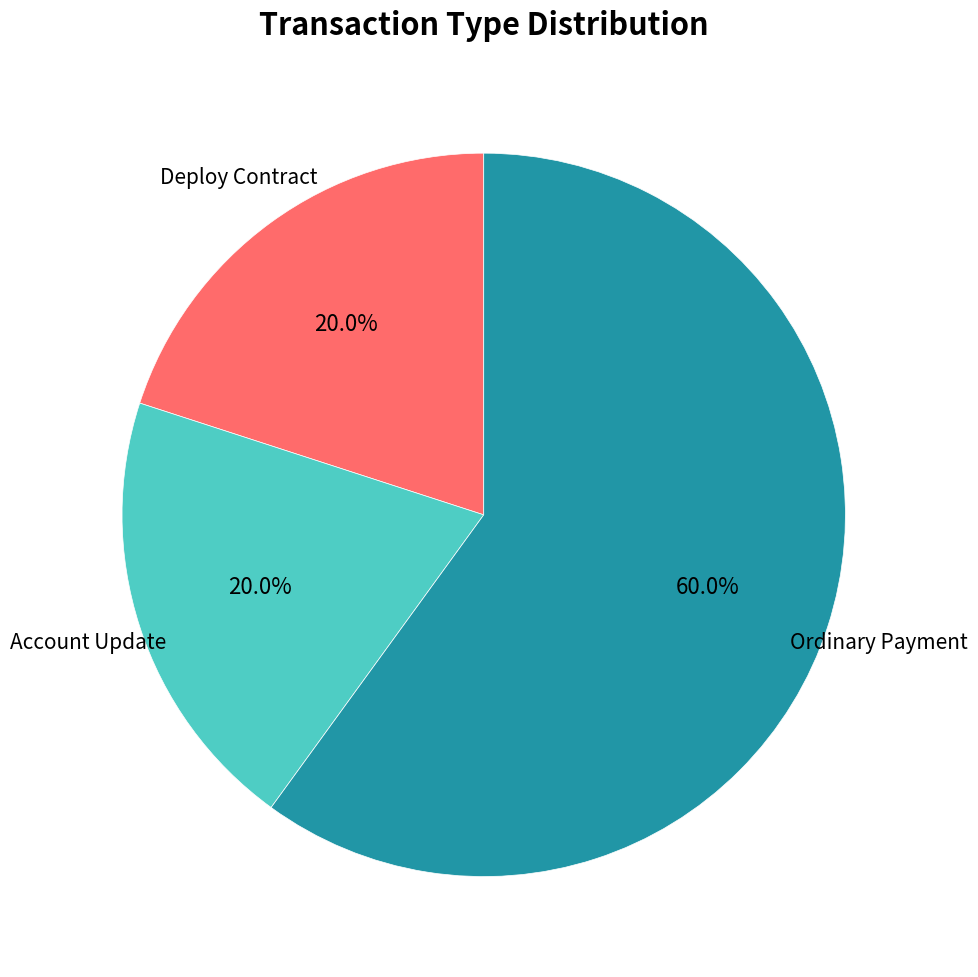

Between Account Update and Ordinary Payment, which is larger?

Ordinary Payment